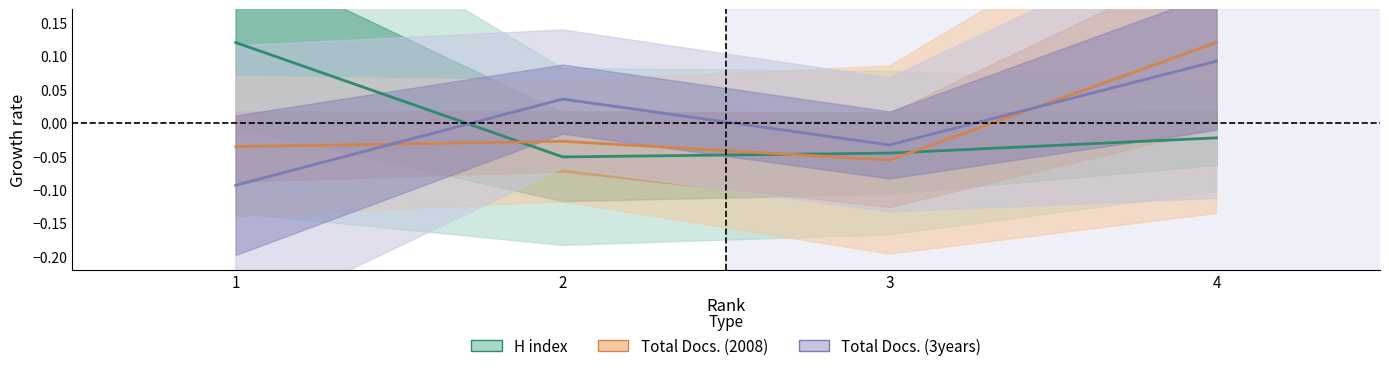

Reading right to left, what are all the values shown in this chart?

H index: 4=-0.0	3=-0.0	2=-0.1	1=0.1
Total Docs. (2008): 4=0.1	3=-0.1	2=-0.0	1=-0.0
Total Docs. (3years): 4=0.1	3=-0.0	2=0.0	1=-0.1